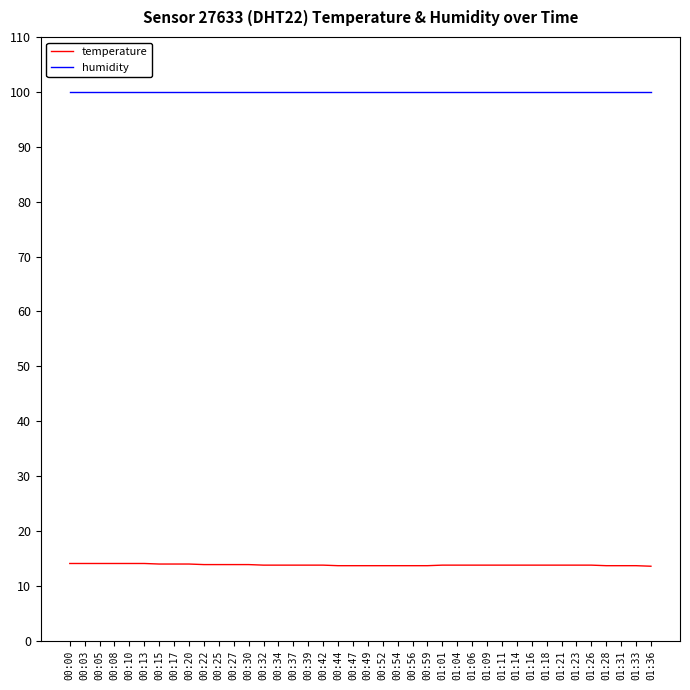

What is the difference between the maximum and minimum values in the temperature series?

0.5